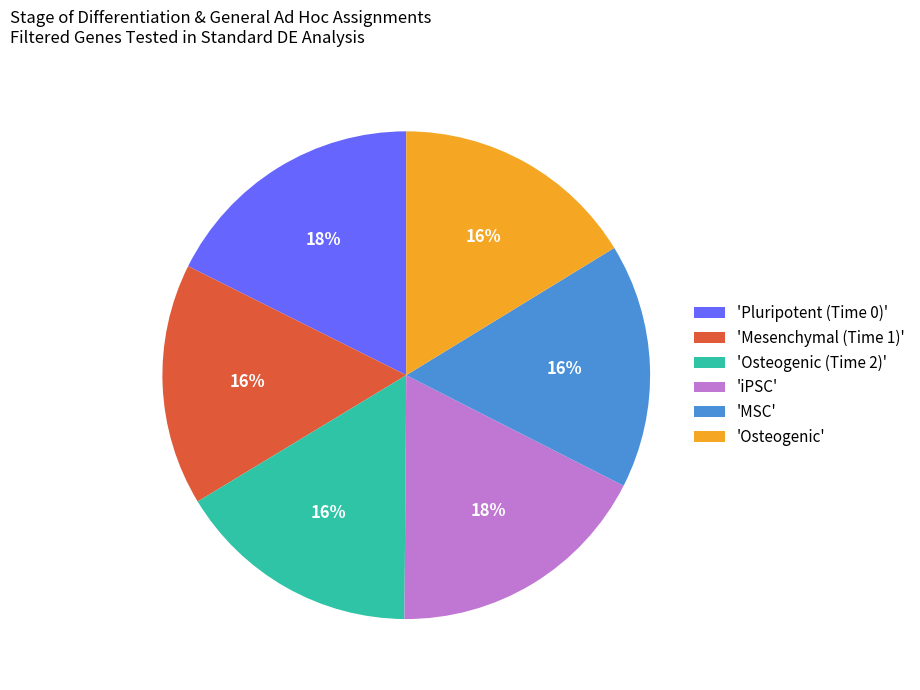

Do 'iPSC' and 'Mesenchymal (Time 1)' together represent more than half of the pie?

No